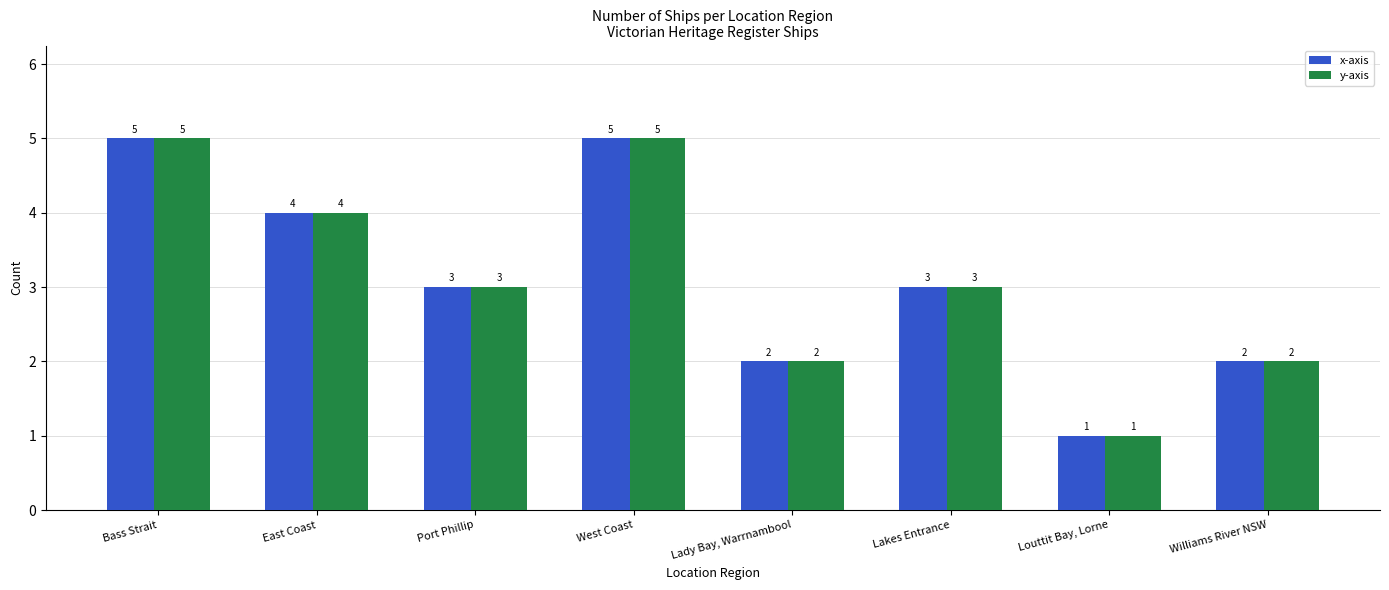

How many categories are shown in the chart?

8